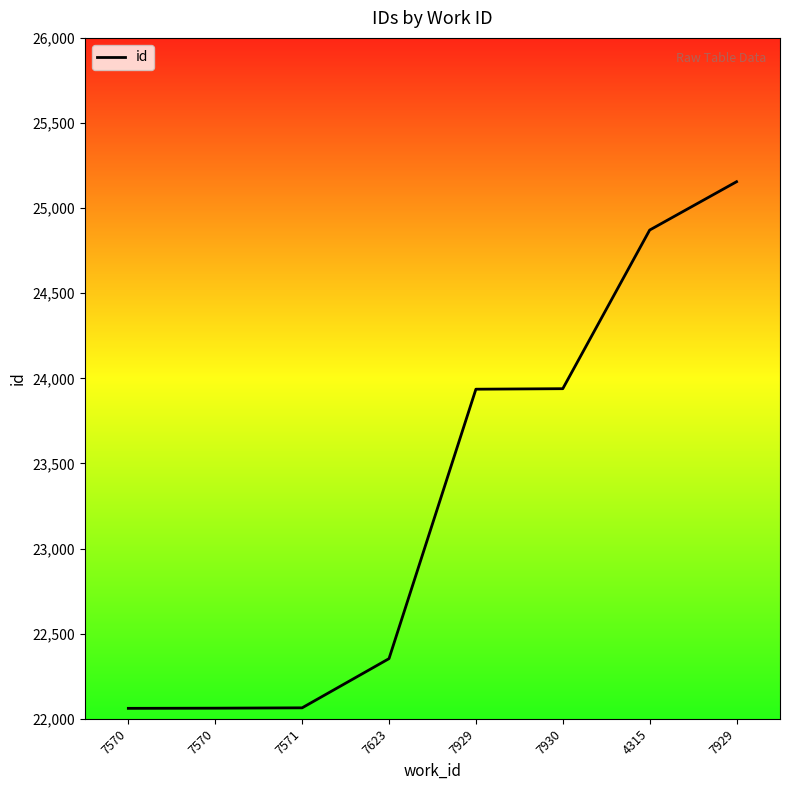

The chart shows a value of 31825 at 7571. True or false?

False